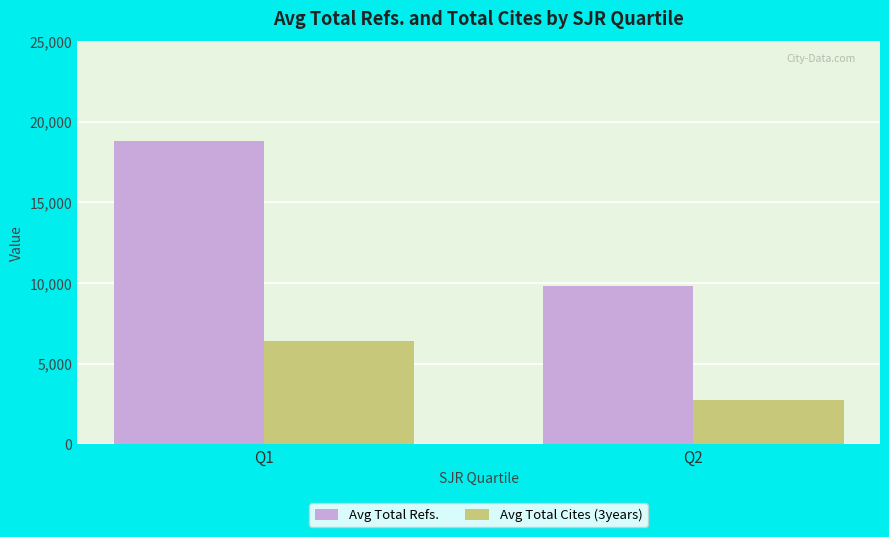

True or false: Avg Total Cites (3years) has a value of 10950 at Q1.

False